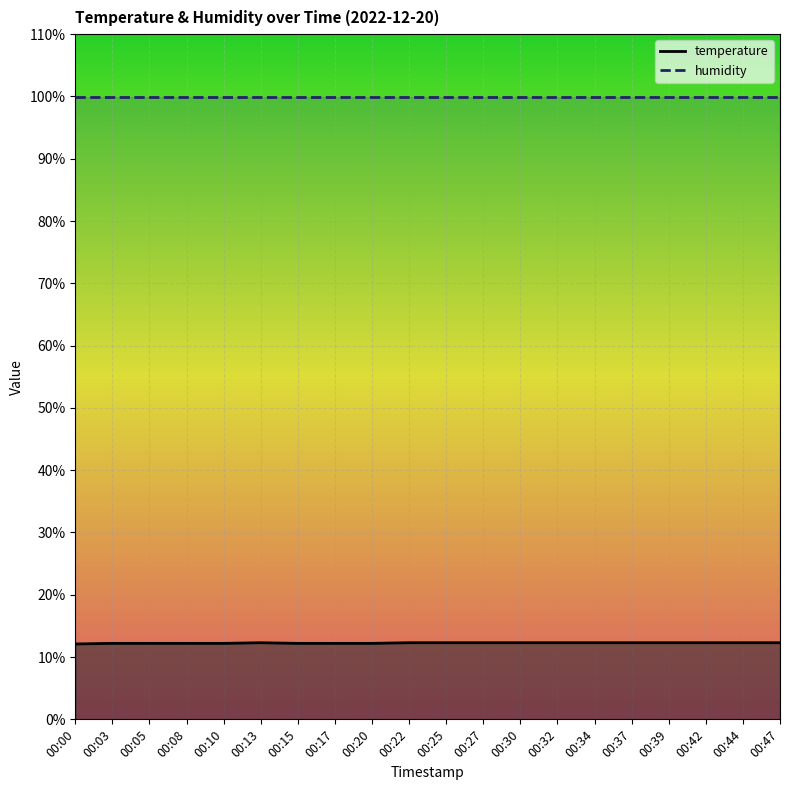

The chart shows a value of 12.3 at 00:39. True or false?

True